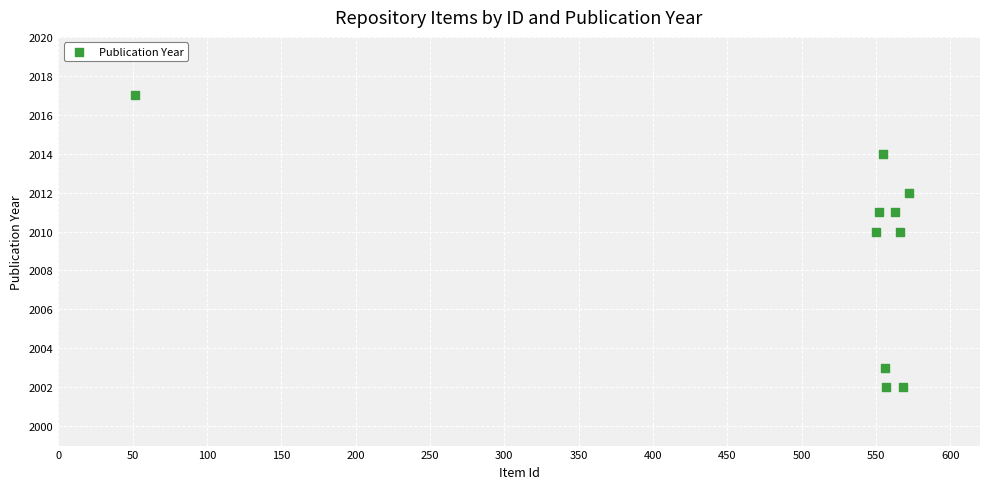

What is the range of Y values (max minus min)?

15